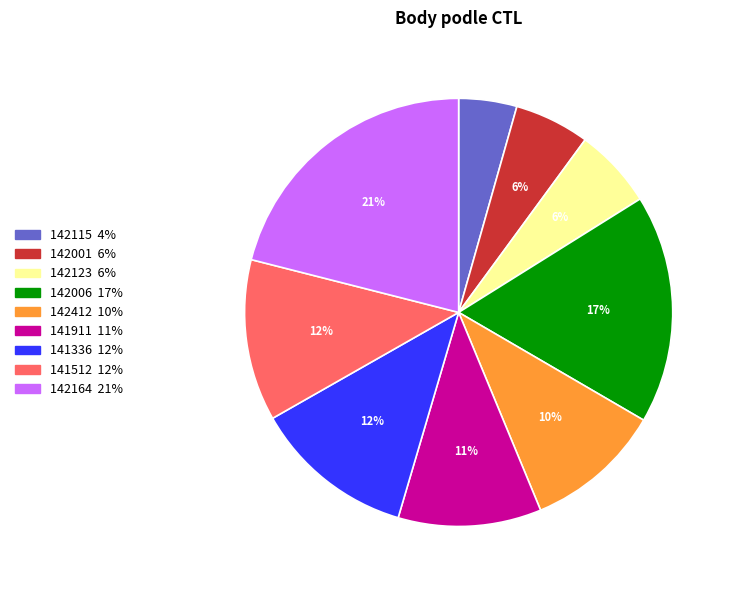

Count the number of slices in the pie.

9